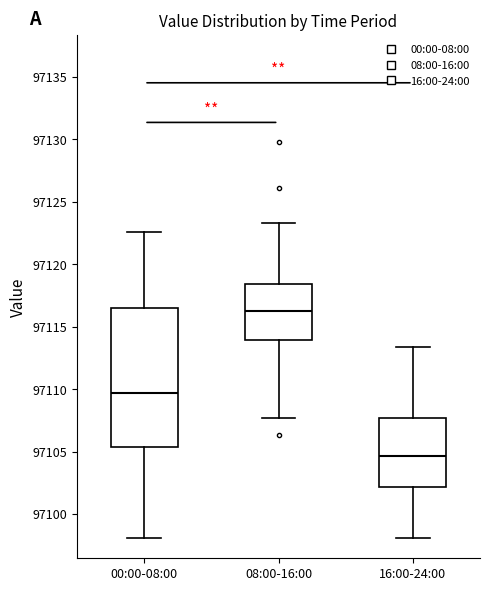

Reading left to right, read every box against the y-axis: the position of its median line, the range the box covers, and the ends of its whiskers. The values are not printed on the chart, so give them approximately, as read against the axis.

00:00-08:00: median 97109.5, box 97105.5 to 97116.5, whiskers 97098.0 to 97122.5
08:00-16:00: median 97116.5, box 97114.0 to 97118.5, whiskers 97107.5 to 97123.5
16:00-24:00: median 97104.5, box 97102.0 to 97107.5, whiskers 97098.0 to 97113.5